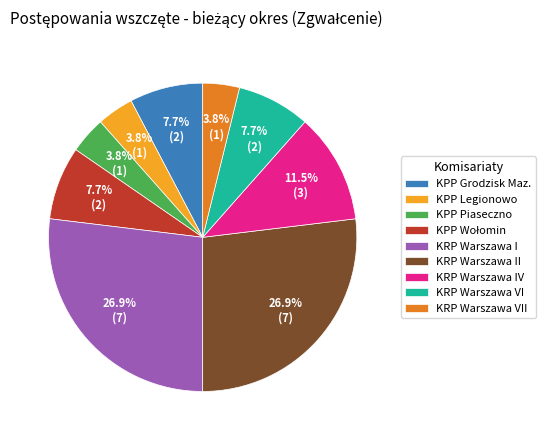

What percentage is NOT represented by KRP Warszawa VII?

96.2%